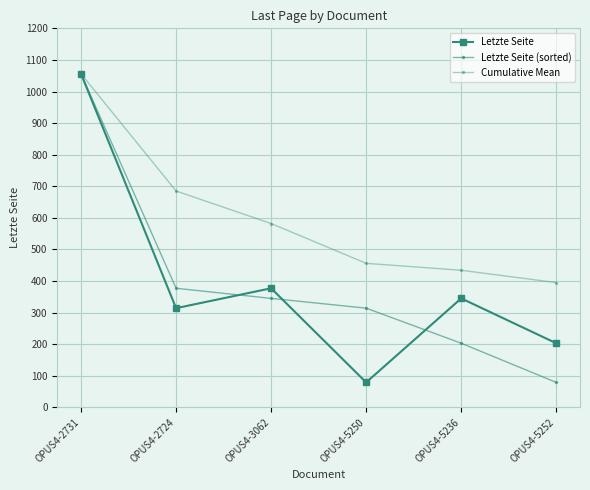

Reading left to right, transcribe all the data shown in this chart.

Letzte Seite: OPUS4-2731=1056	OPUS4-2724=314	OPUS4-3062=377	OPUS4-5250=79	OPUS4-5236=345	OPUS4-5252=203
Letzte Seite (sorted): OPUS4-2731=1056	OPUS4-2724=377	OPUS4-3062=345	OPUS4-5250=314	OPUS4-5236=203	OPUS4-5252=79
Cumulative Mean: OPUS4-2731=1056	OPUS4-2724=685	OPUS4-3062=582	OPUS4-5250=456	OPUS4-5236=434	OPUS4-5252=395